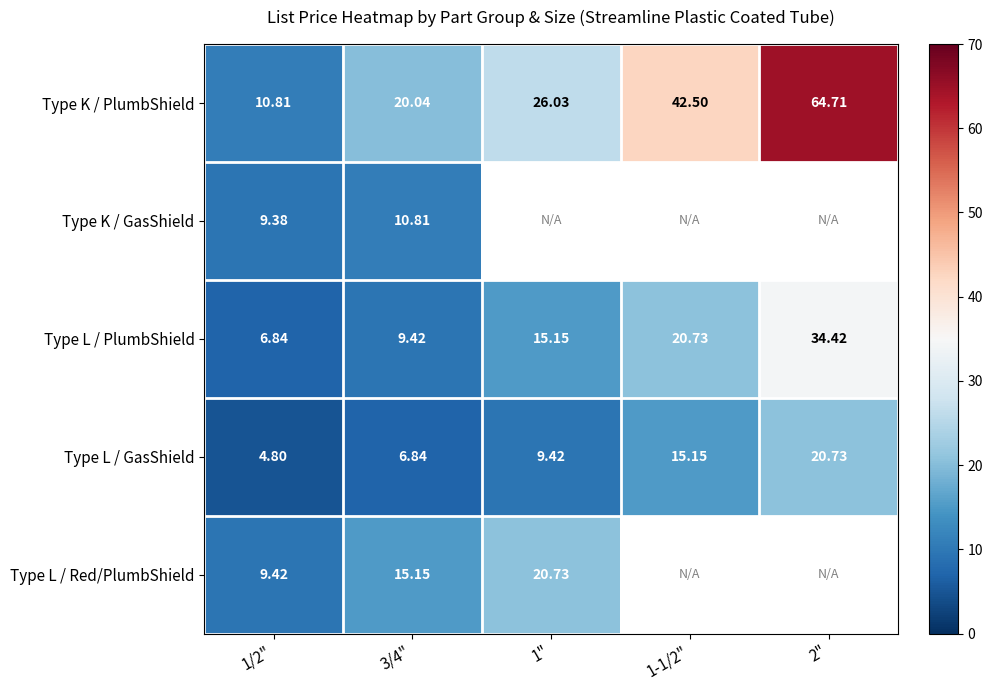

Which series has the widest spread of values?

Type K / PlumbShield